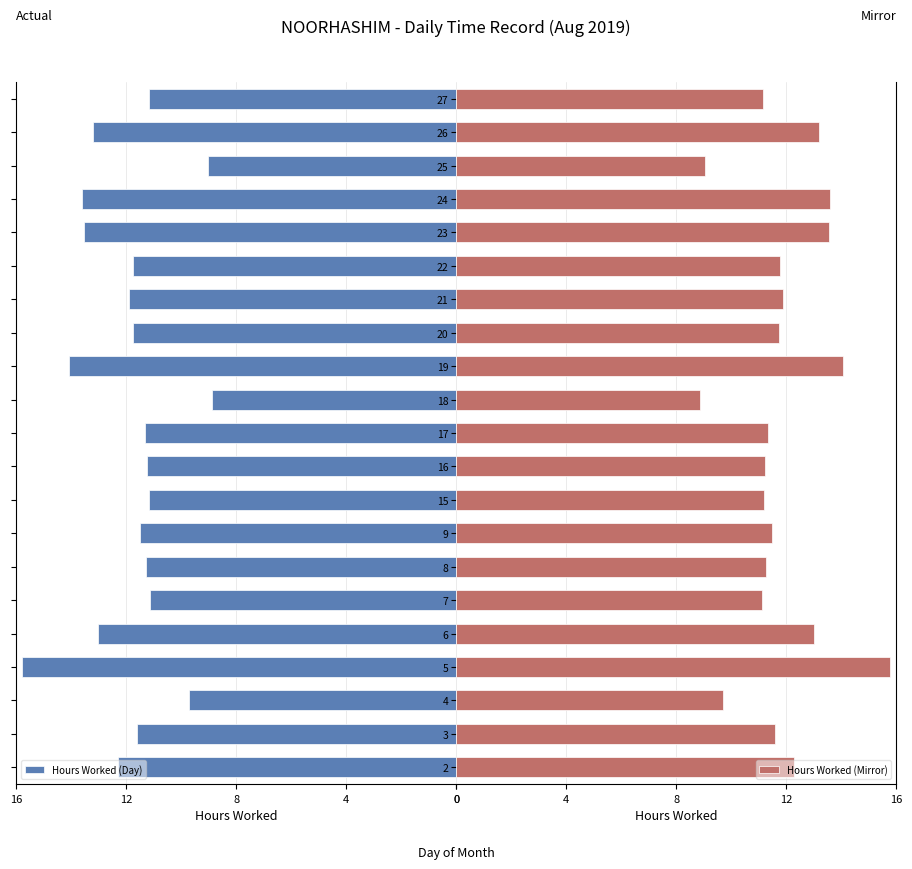

What is the lowest value of the Hours Worked (Day) series?

8.9